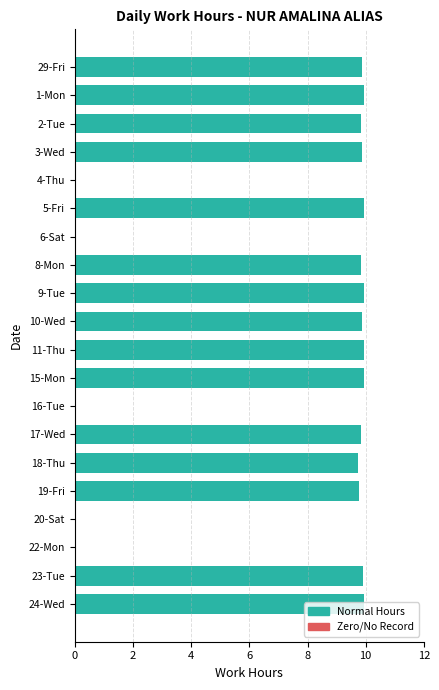

The value at 5-Fri is 17.3. True or false?

False